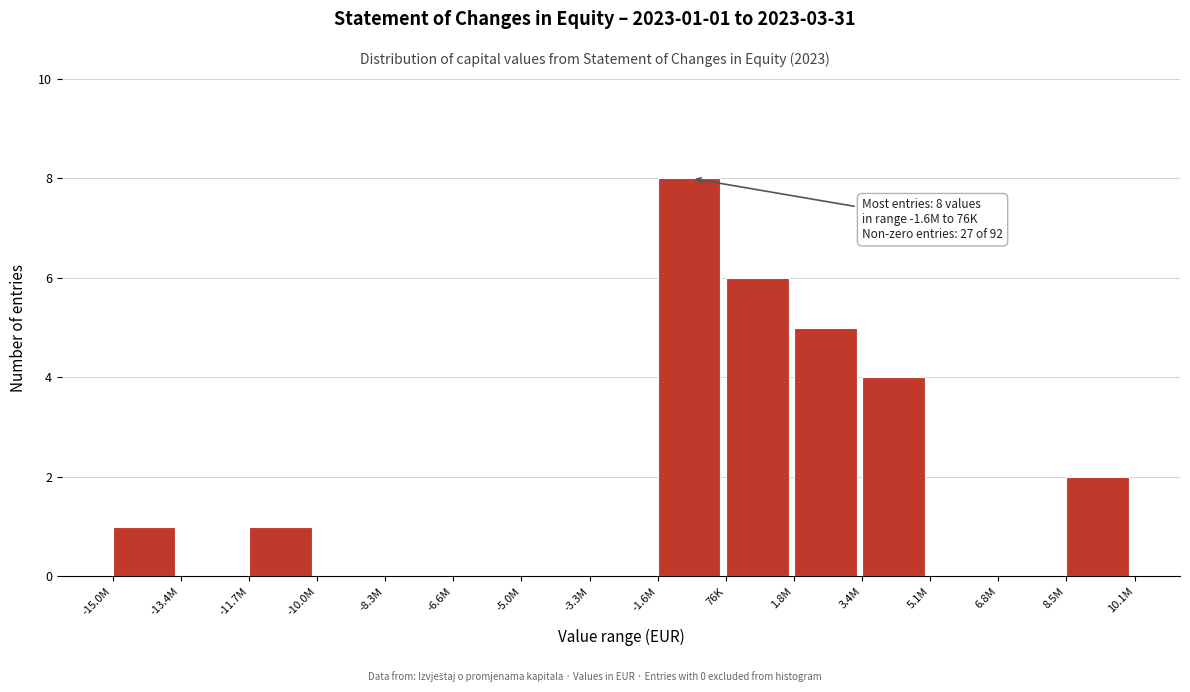

Reading left to right, extract all data points from this chart.

-15.0M=1	-13.4M=0	-11.7M=1	-10.0M=0	-8.3M=0	-6.6M=0	-5.0M=0	-3.3M=0	-1.6M=8	76K=6	1.8M=5	3.4M=4	5.1M=0	6.8M=0	8.5M=2